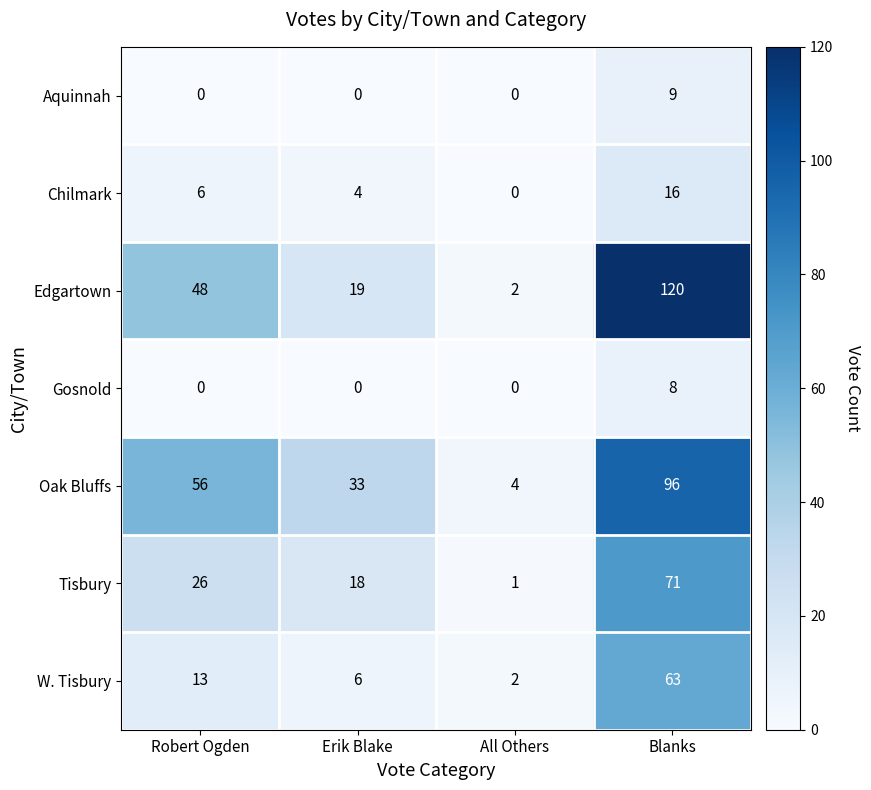

What is the maximum value for Oak Bluffs?

96